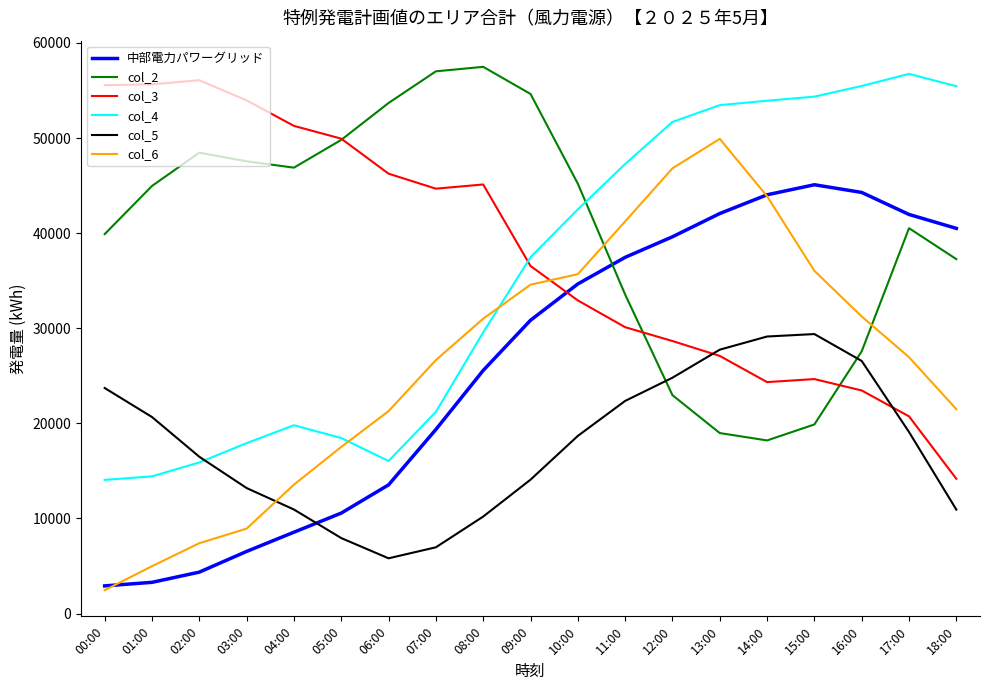

How many values in the col_3 series are below 36548?

9